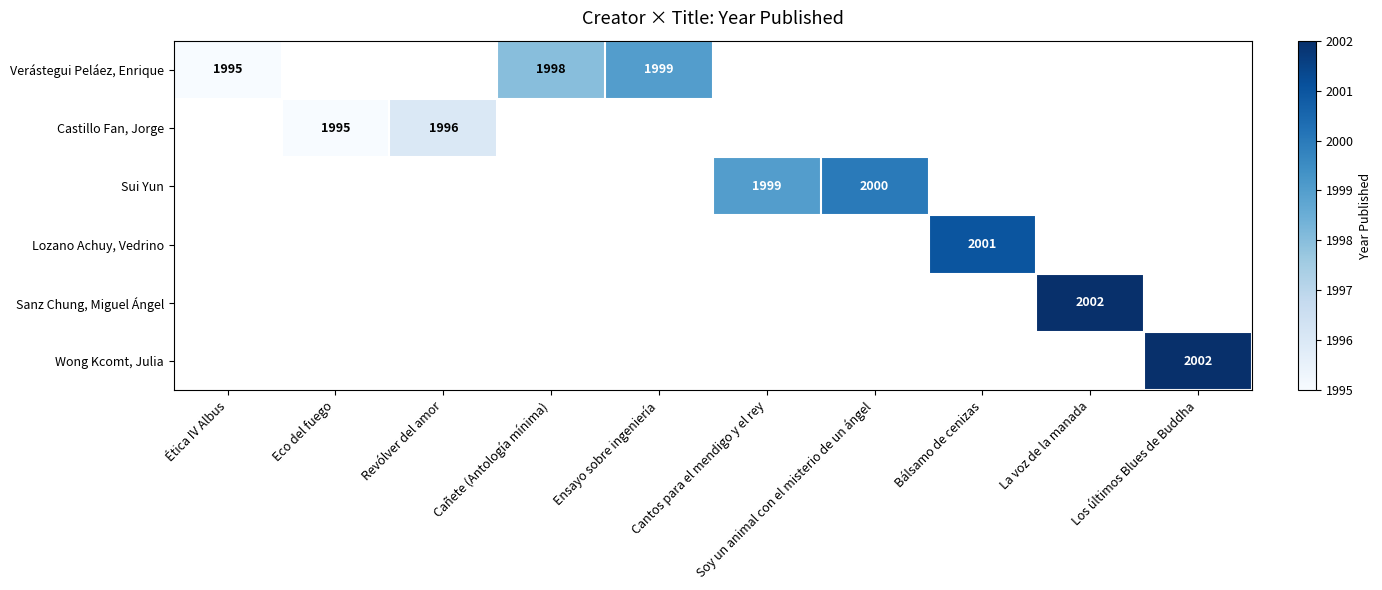

Count the number of data series in this chart.

6